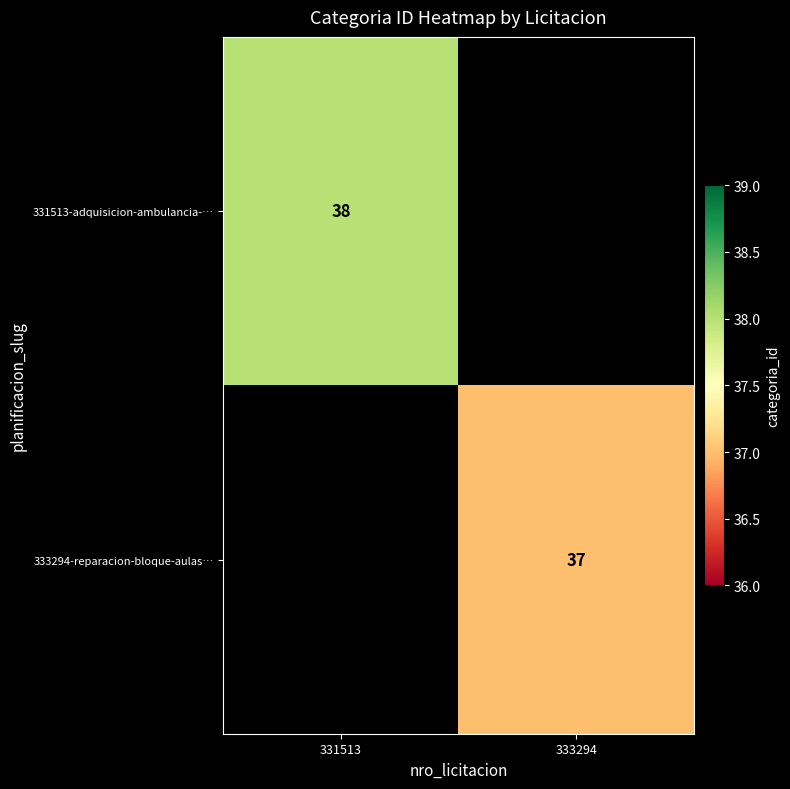

Is it true that 331513-adquisicion-ambulancia-… equals 16 at 331513?

False